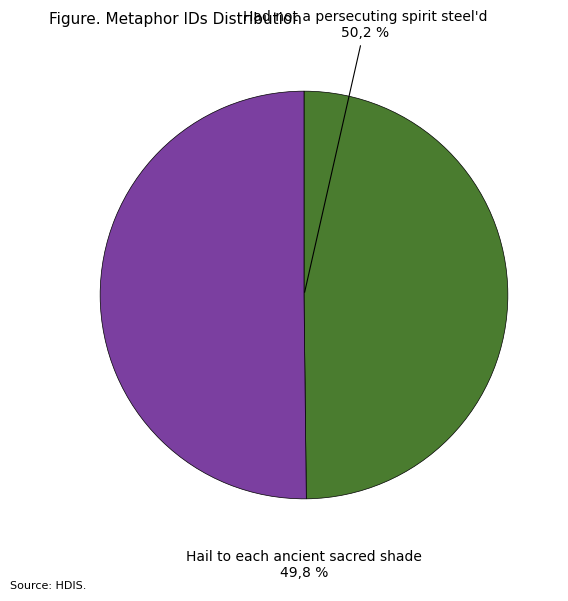

True or false: Hail to each ancient sacred shade accounts for 50% of the total.

True